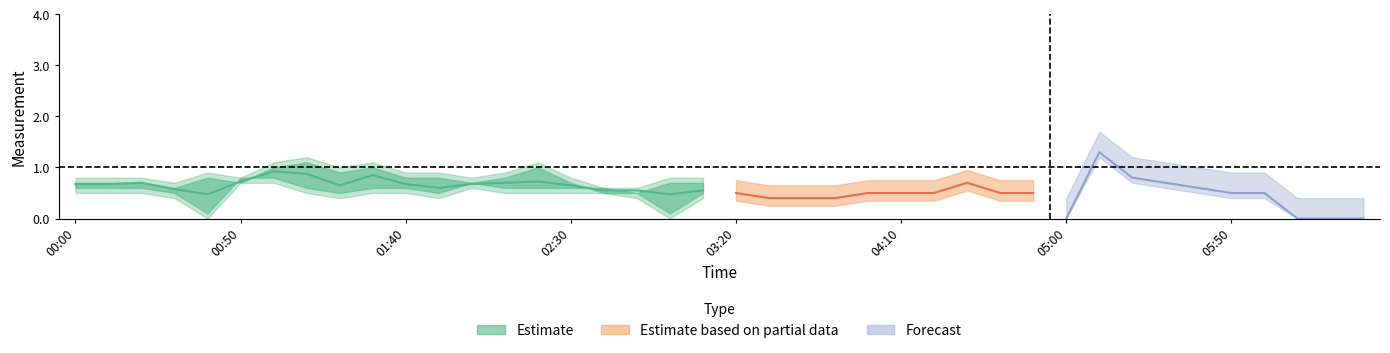

At which category is the sum across all series the highest?

05:10